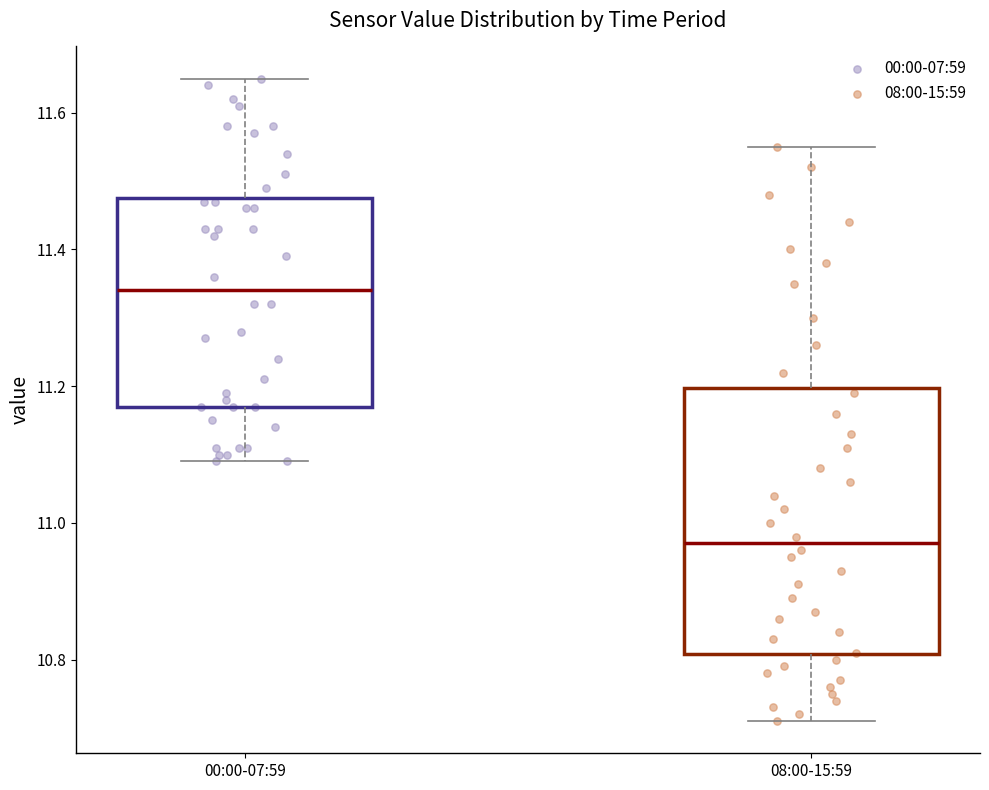

Which box's median line is the highest?

00:00-07:59